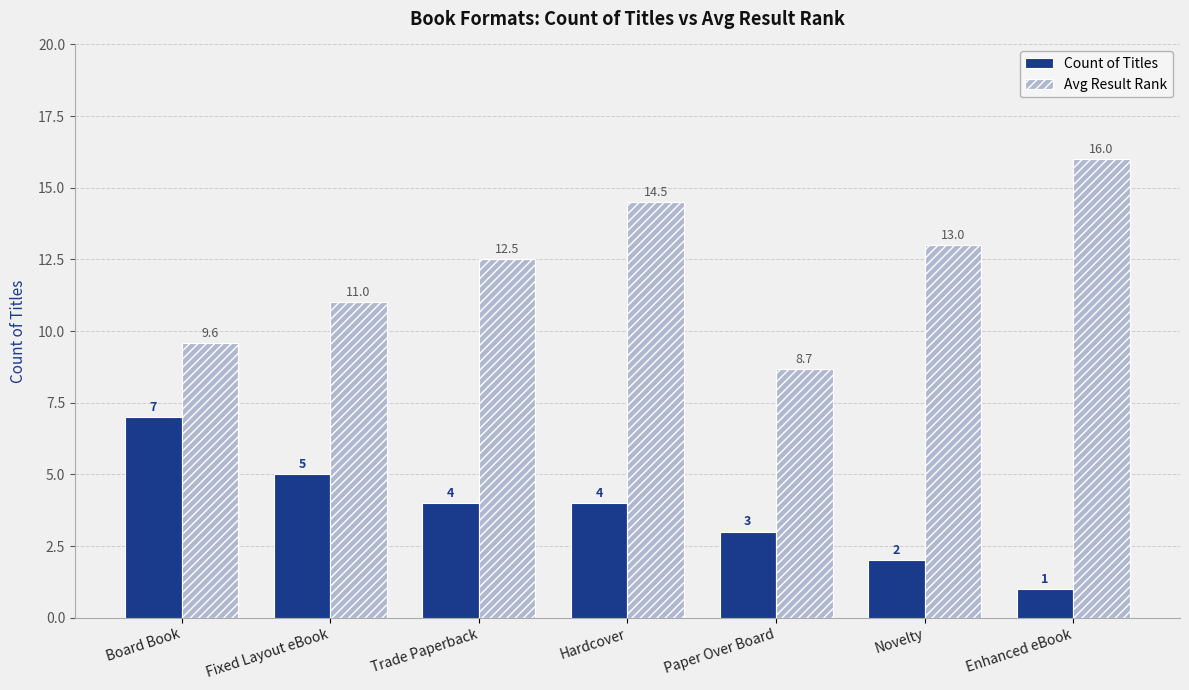

What value does the Avg Result Rank series have at Enhanced eBook?

16.0